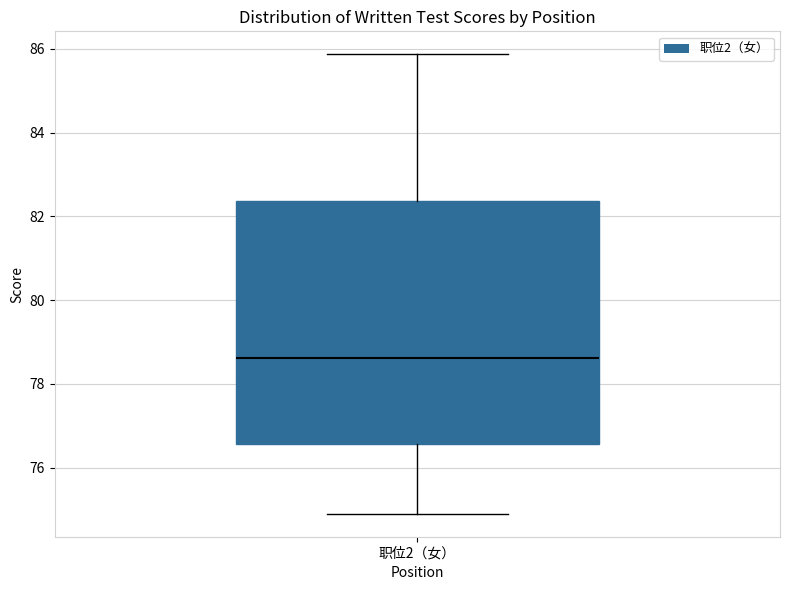

Transcribe this box plot: give where the median line is, the range the box spans, and where the two whiskers end, as read against the y-axis. The values are not printed on the chart, so give them approximately, as read against the axis.

median 78.6, box 76.6 to 82.4, whiskers 75.0 to 85.8